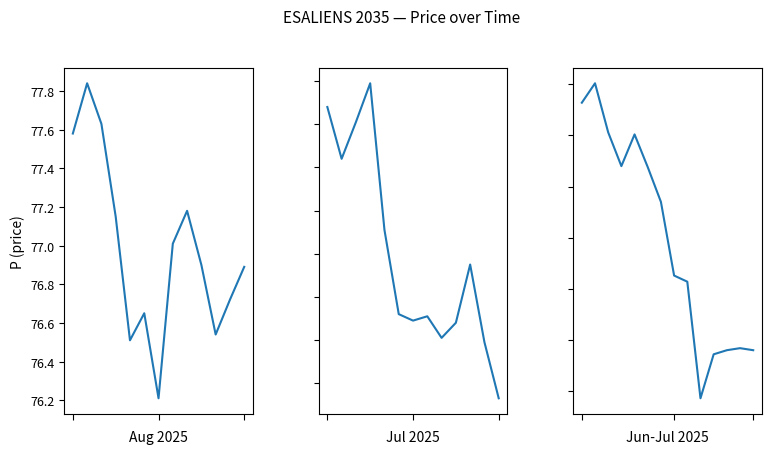

How many categories are shown in the chart?

40